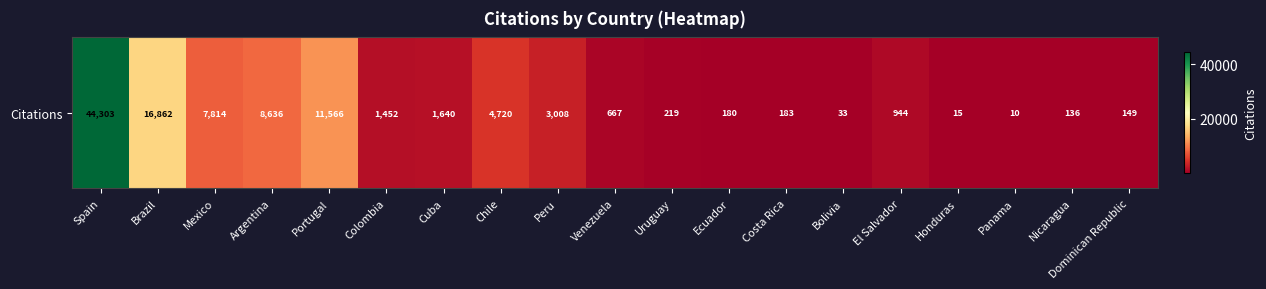

What is the sum of all values?

102537